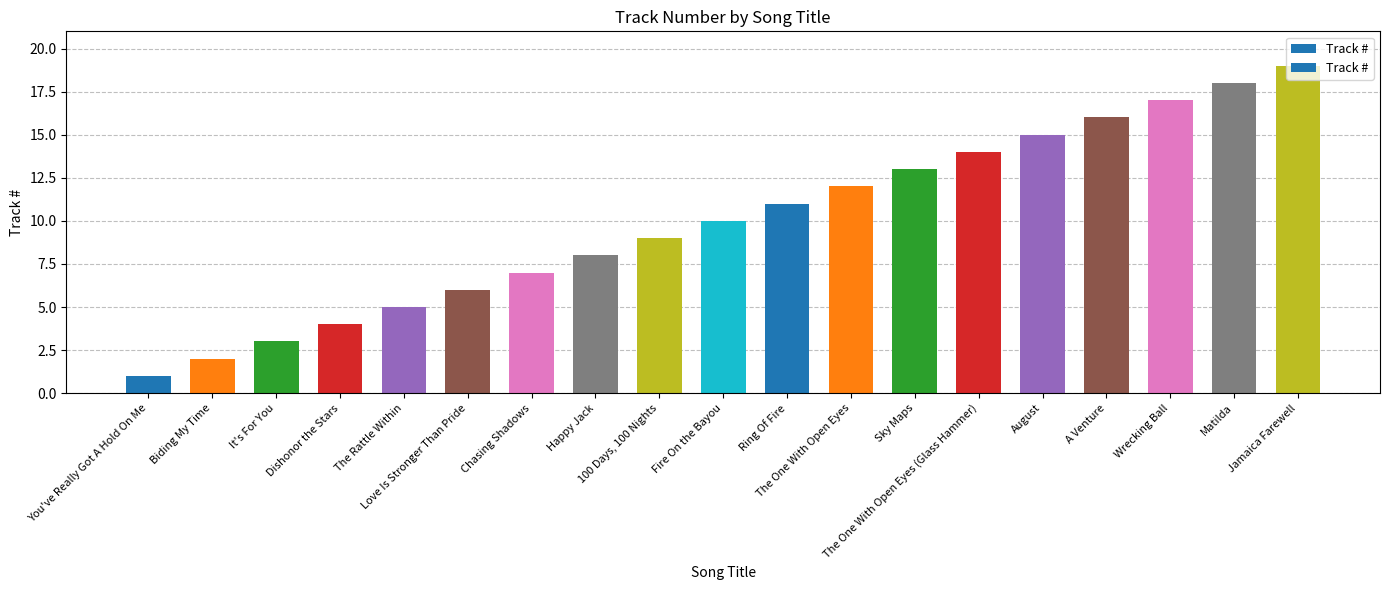

What is the change in value from The Rattle Within to Chasing Shadows?

+2